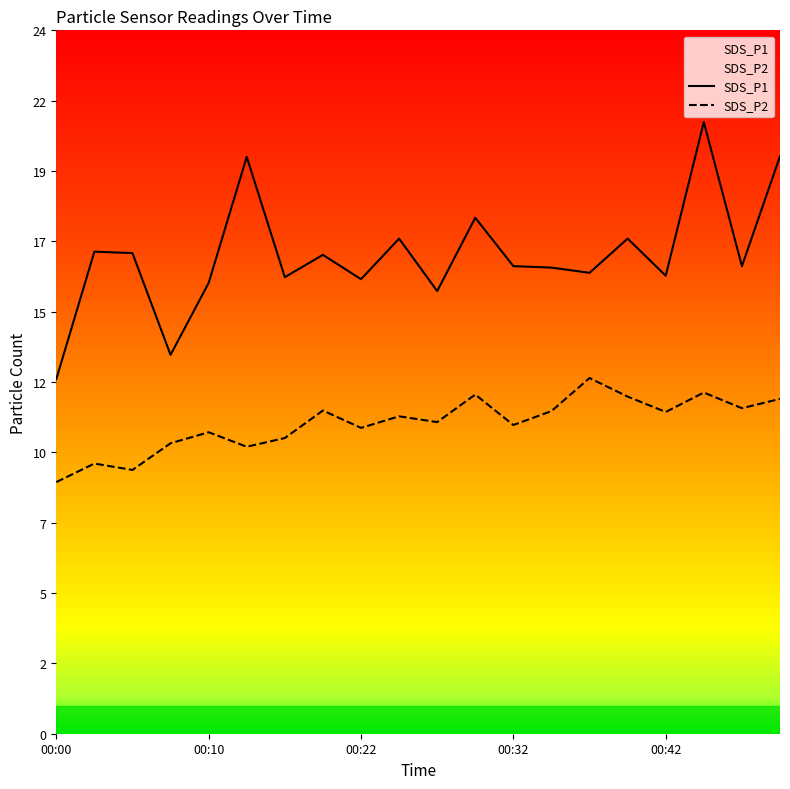

What is the average value of the SDS_P1 series?

16.5